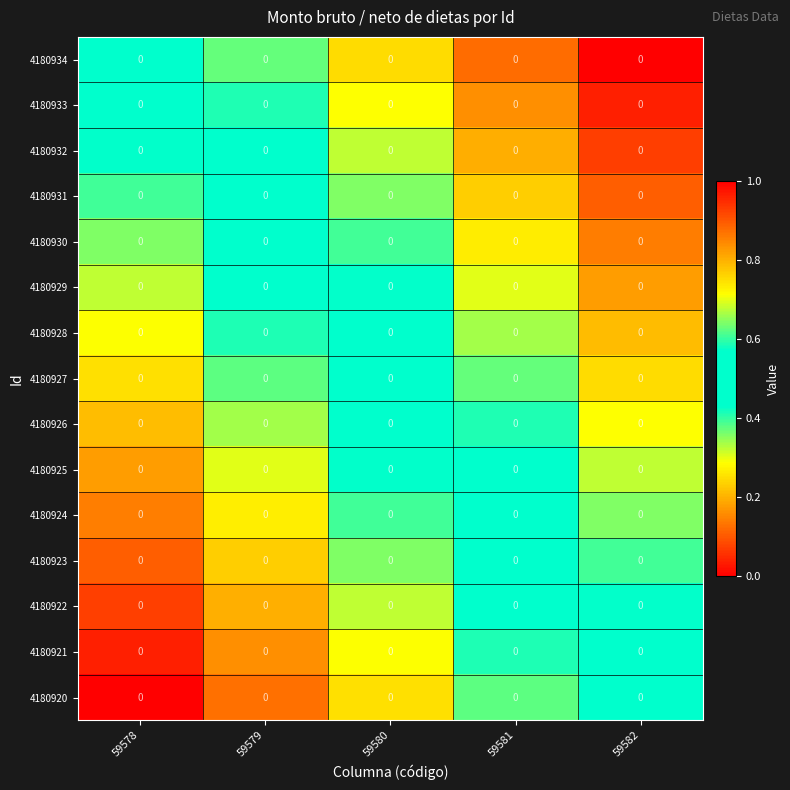

How many categories are shown in the chart?

5